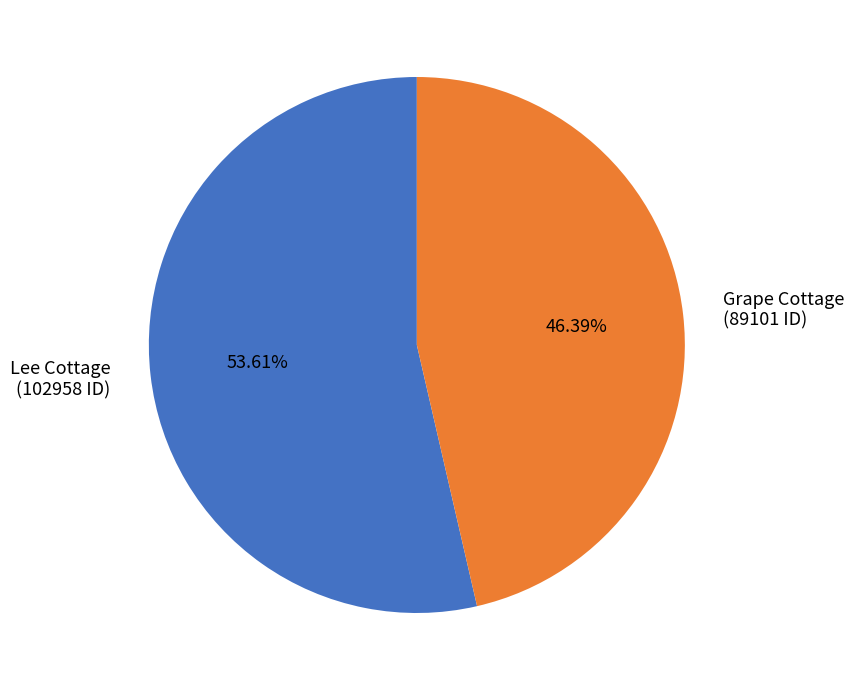

Is it true that Lee Cottage is 43% of the pie?

False